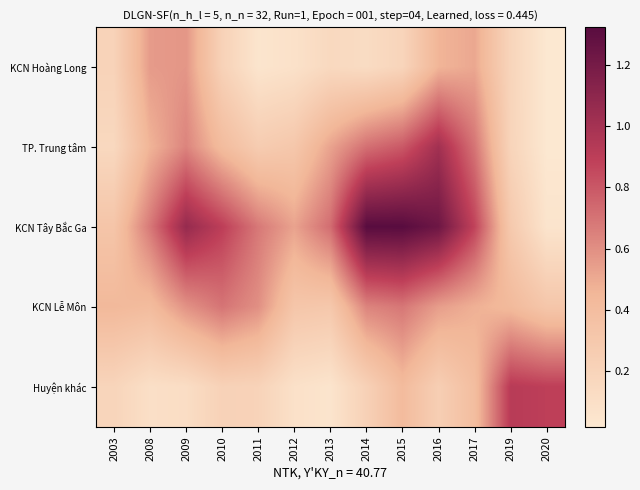

Between 2020 and 2015, which is larger?

2015